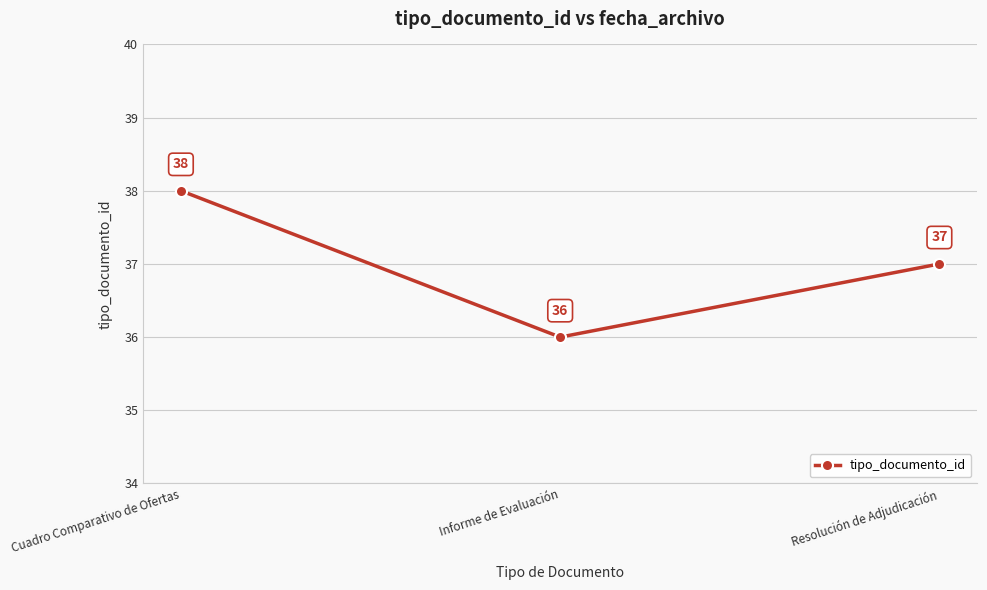

How many lines are shown in the chart?

1